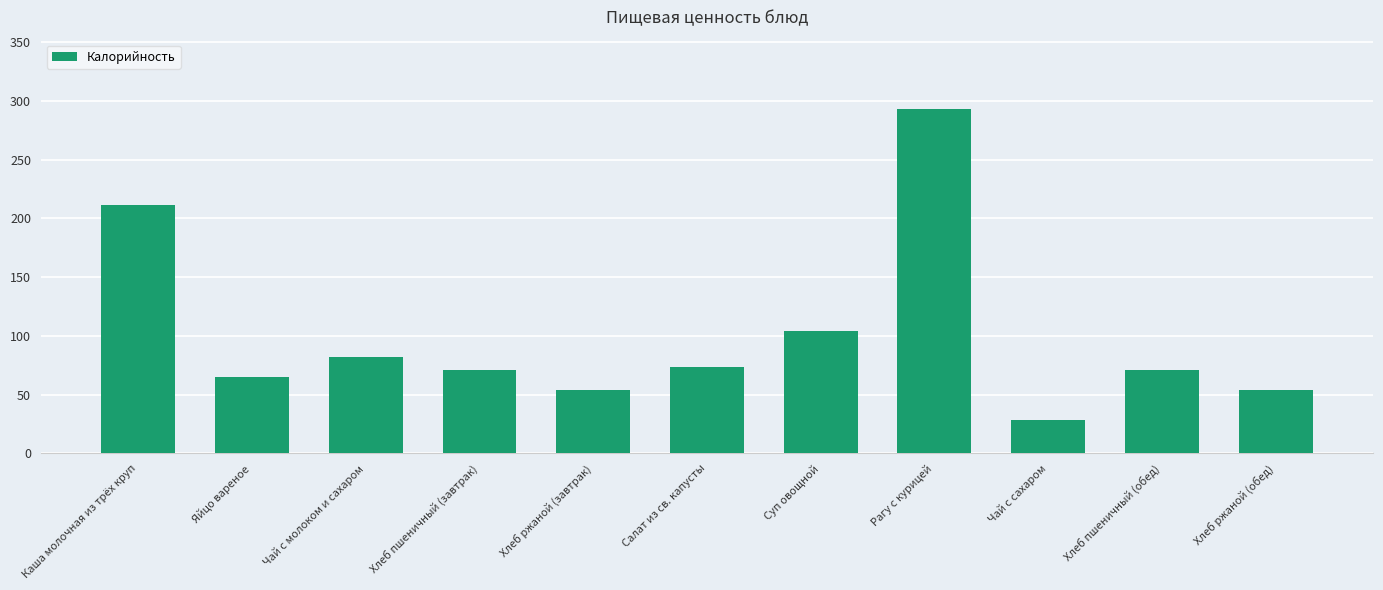

Reading right to left, transcribe all the data shown in this chart.

54.0	71.0	28.0	293.4	104.0	73.8	54.0	71.0	81.8	65.0	211.0